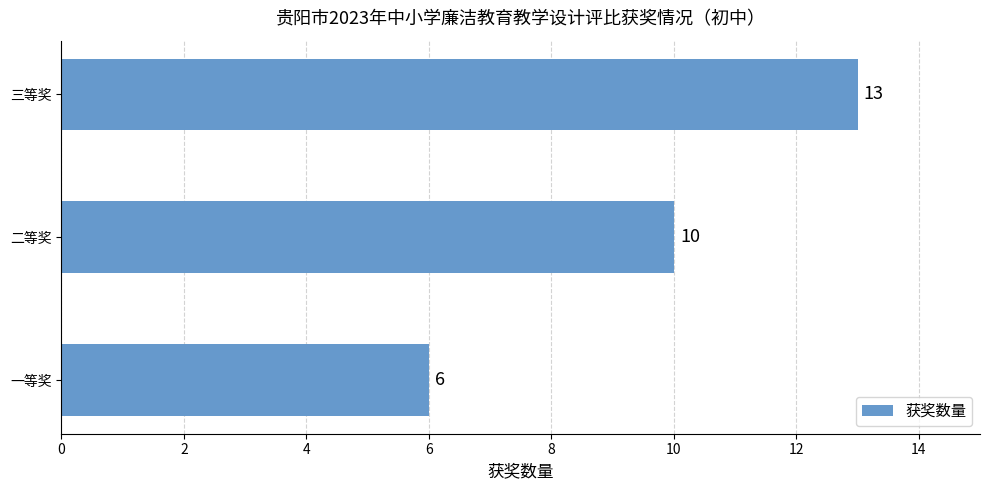

What is the ratio of the value at 一等奖 to the value at 三等奖?

0.5